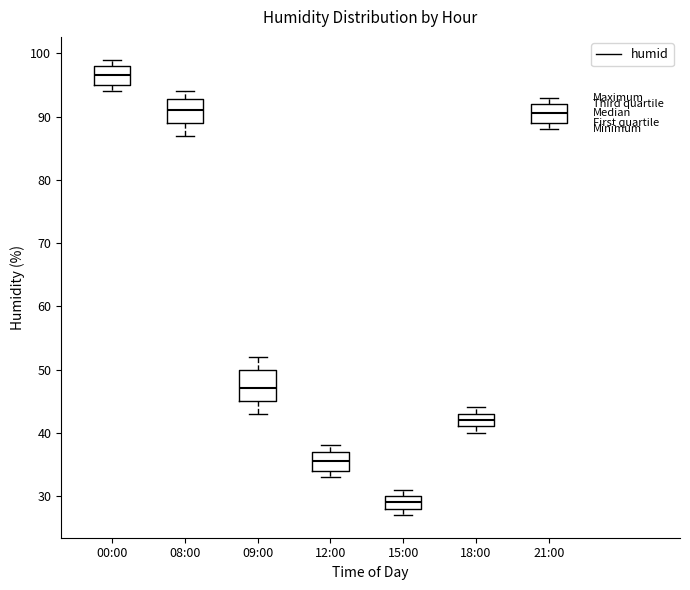

Where does the median line of the box for 21:00 sit on the y-axis? The values are not printed on the chart, so give them approximately, as read against the axis.

91